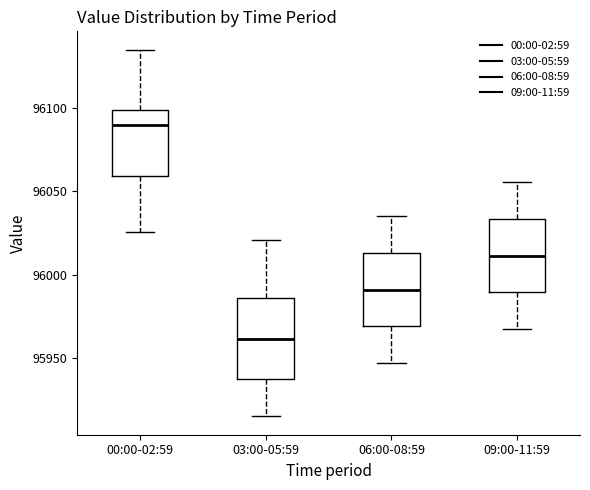

Reading left to right, transcribe this box plot: for each box, give where its median line is, the range the box spans, and where its two whiskers end, as read against the y-axis. The values are not printed on the chart, so give them approximately, as read against the axis.

00:00-02:59: median 96090, box 96060 to 96100, whiskers 96025 to 96135
03:00-05:59: median 95960, box 95940 to 95985, whiskers 95915 to 96020
06:00-08:59: median 95990, box 95970 to 96015, whiskers 95945 to 96035
09:00-11:59: median 96010, box 95990 to 96035, whiskers 95970 to 96055